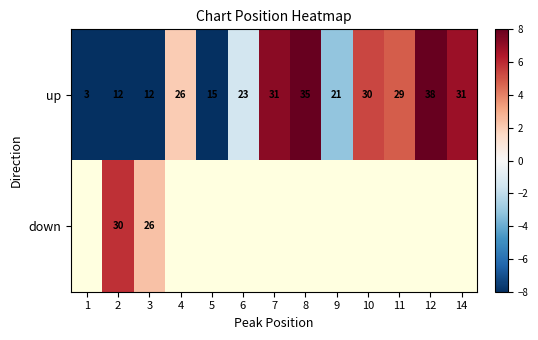

Is the value of down at 11 greater than the value of up at 11?

No